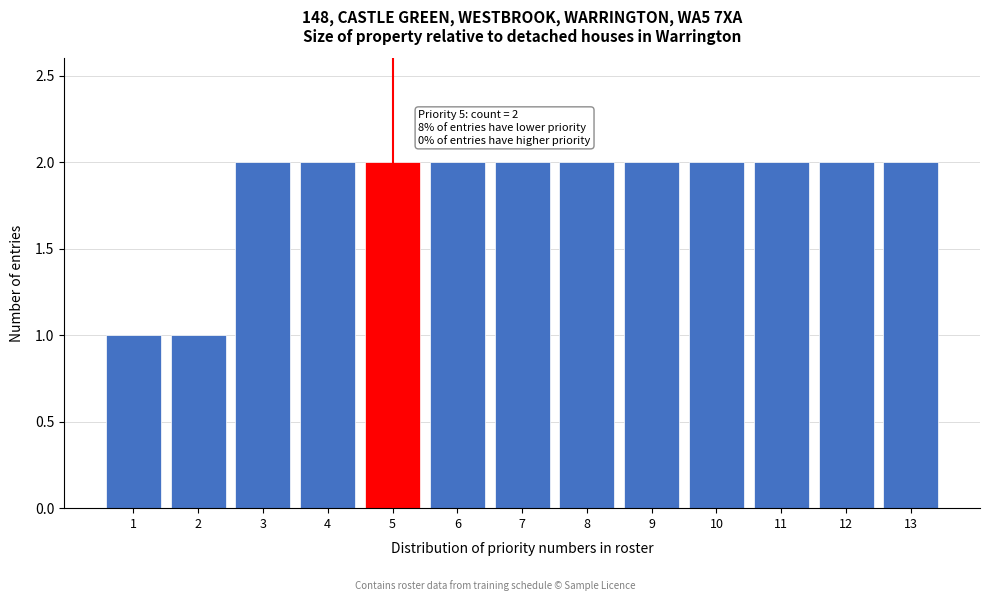

Reading left to right, what are all the values shown in this chart?

1=1	2=1	3=2	4=2	5=2	6=2	7=2	8=2	9=2	10=2	11=2	12=2	13=2